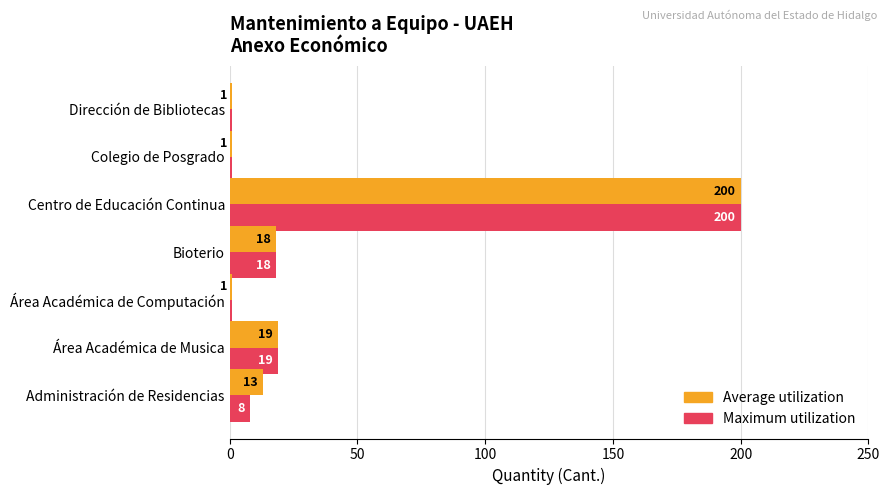

Rank the series by their average value, from highest to lowest.

Average utilization, Maximum utilization